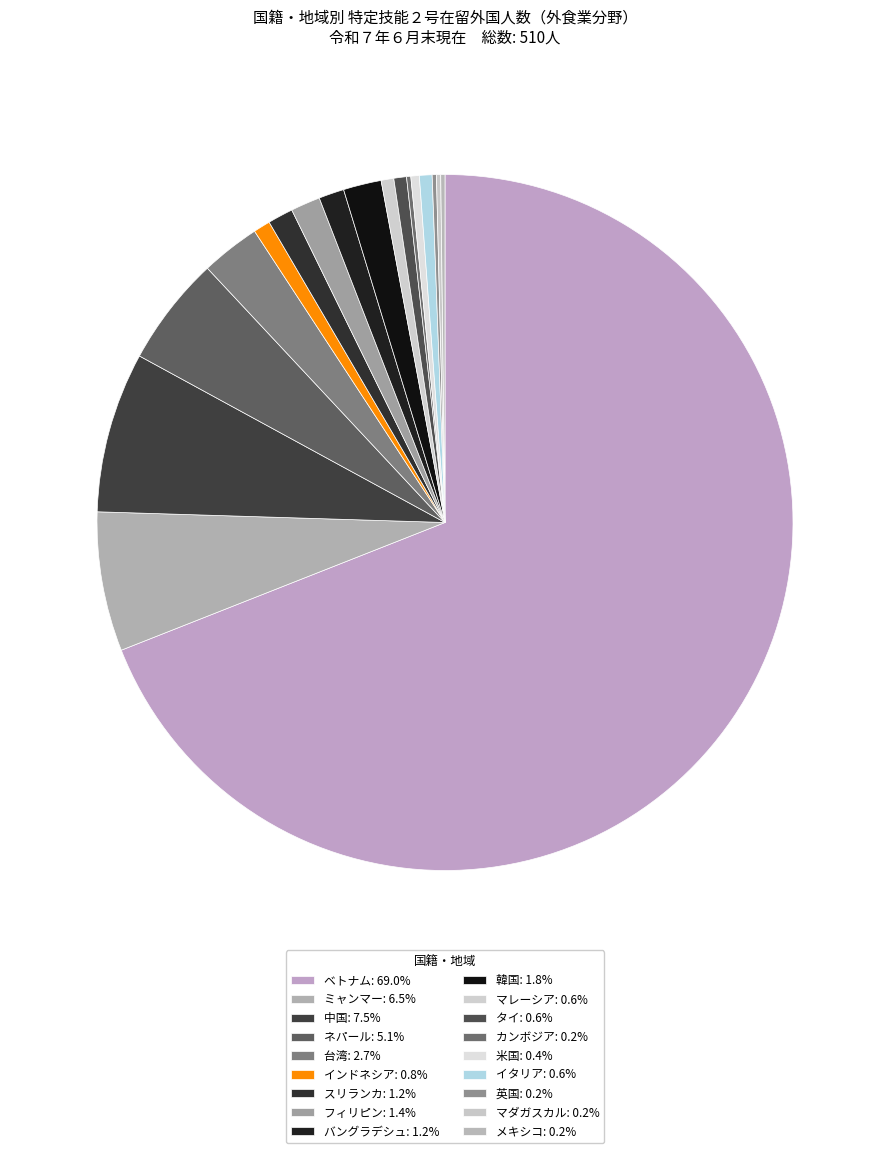

Rank the categories by value from lowest to highest.

カンボジア, 英国, マダガスカル, メキシコ, 米国, マレーシア, タイ, イタリア, インドネシア, スリランカ, バングラデシュ, フィリピン, 韓国, 台湾, ネパール, ミャンマー, 中国, ベトナム